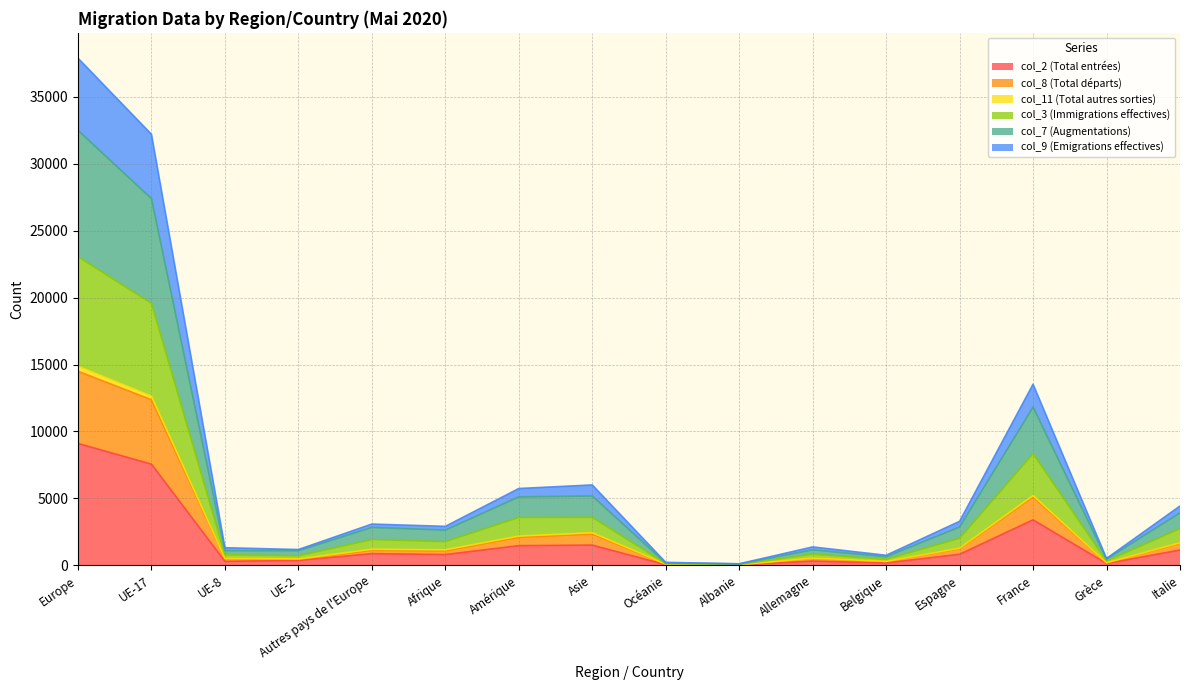

How many lines are shown in the chart?

6